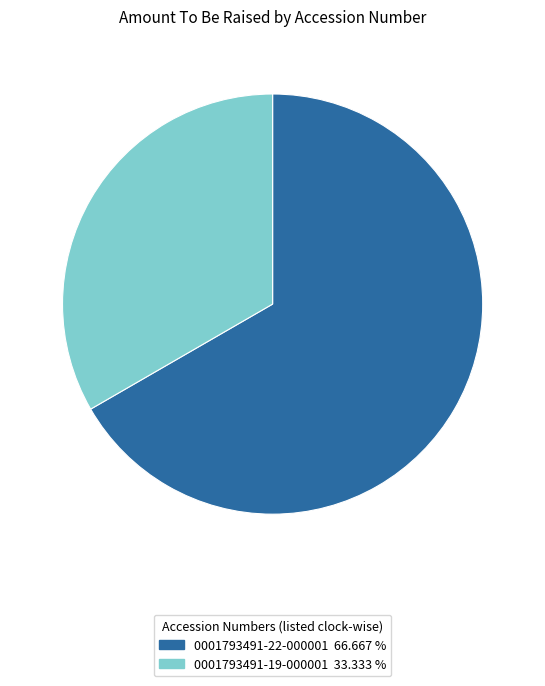

Which has a higher value, 0001793491-22-000001 or 0001793491-19-000001?

0001793491-22-000001